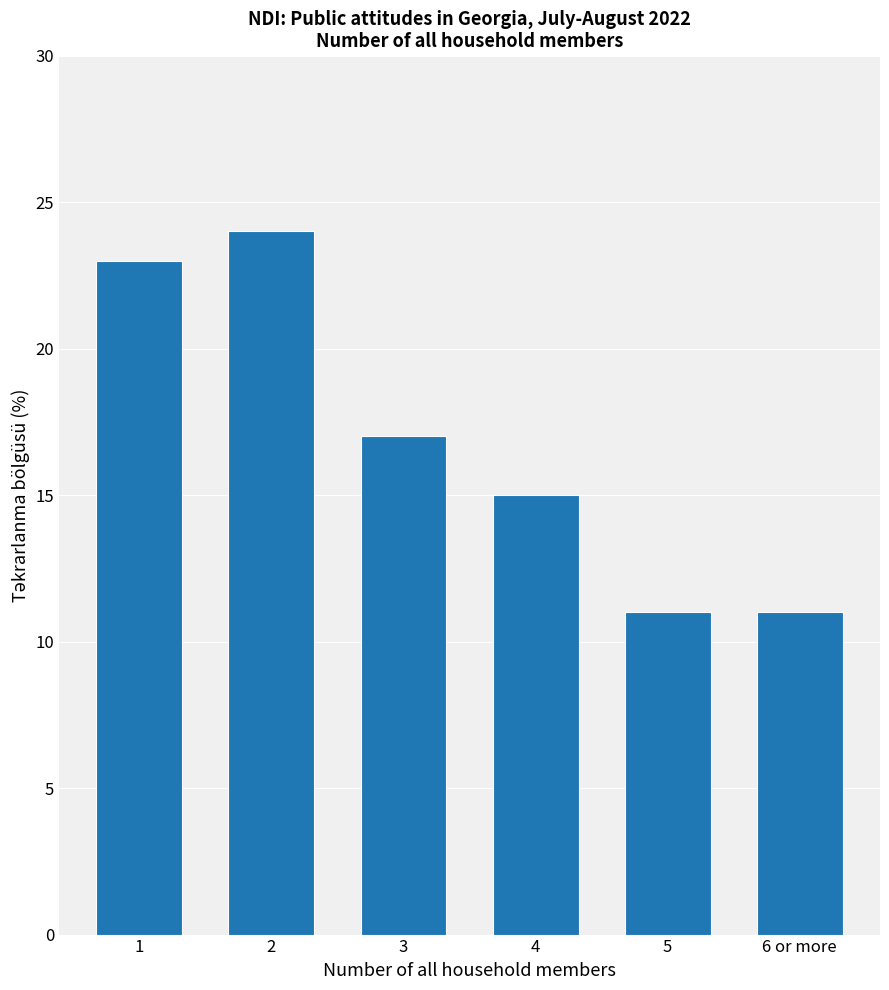

Are the bars grouped side by side (vs. stacked)?

No